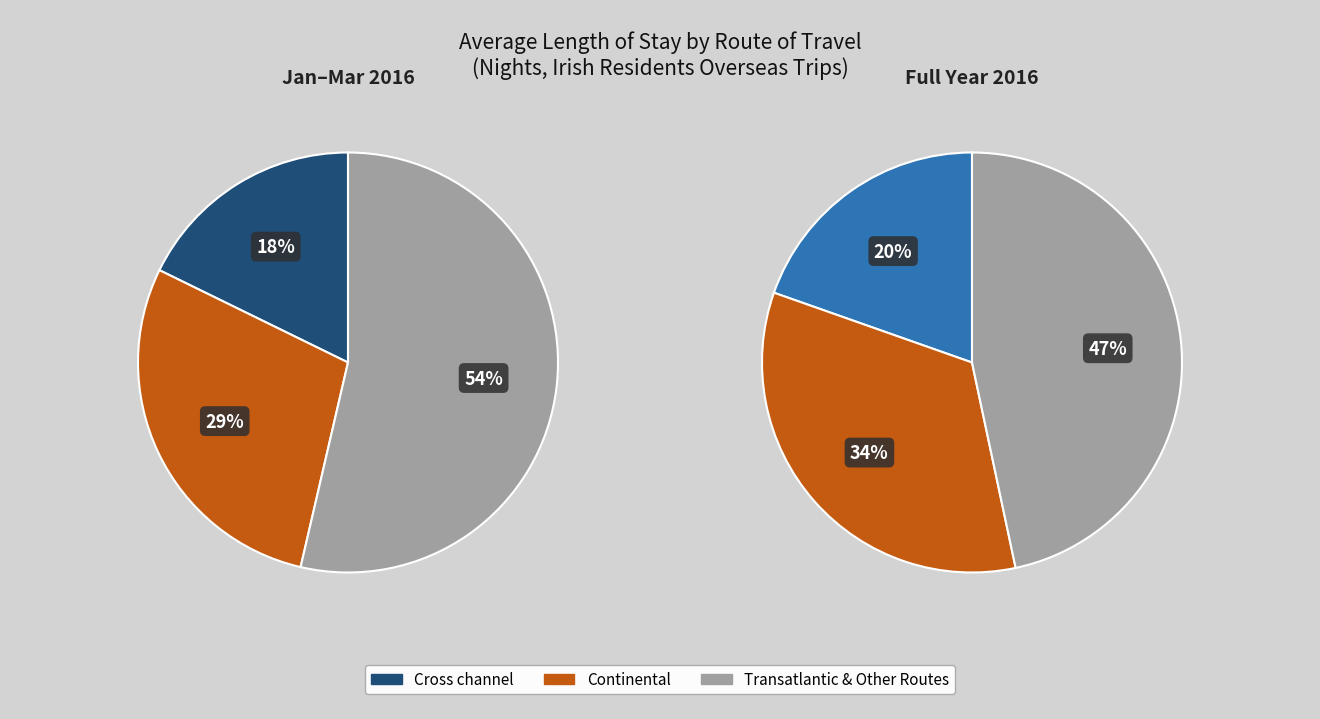

What percentage is the Continental slice, to the nearest percent?

29%